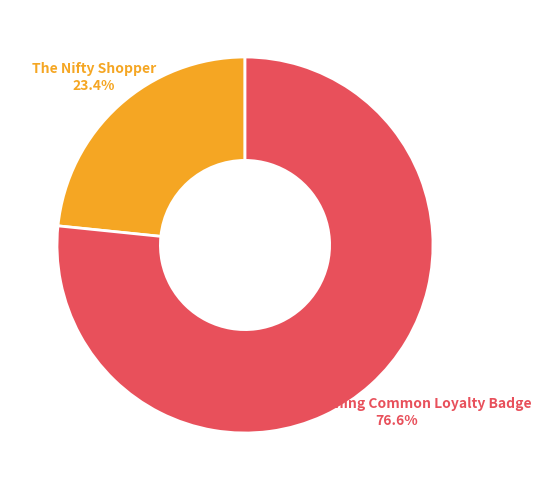

What portion of the pie excludes The Nifty Shopper?

76.6%